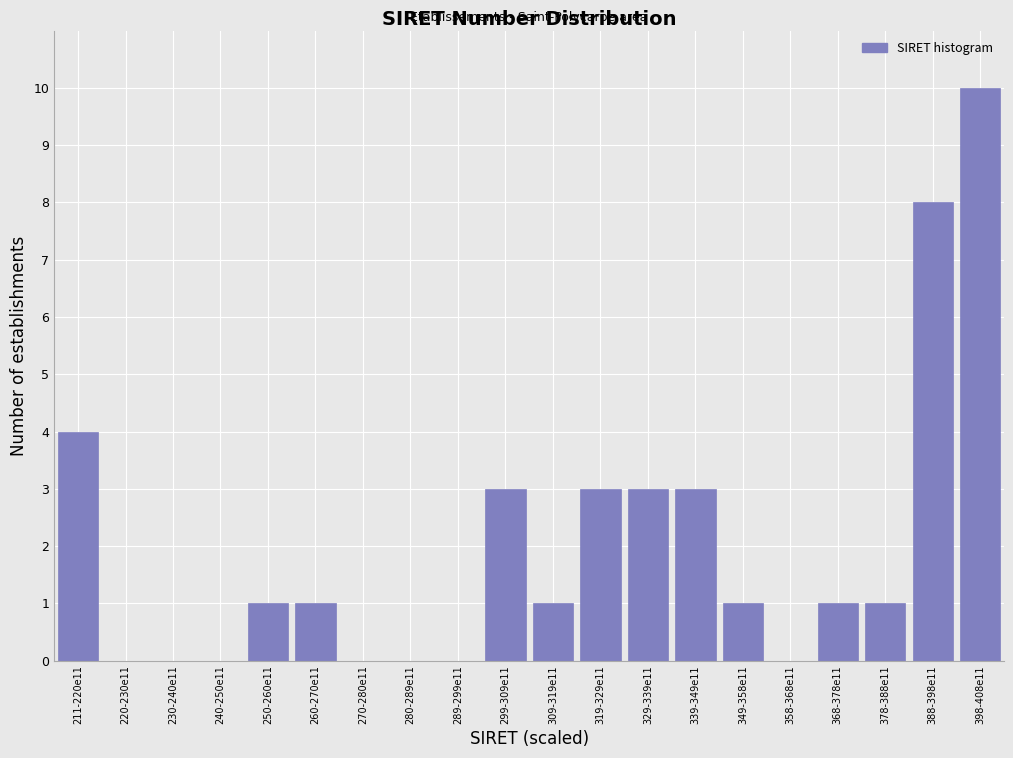

Reading left to right, extract all data points from this chart.

211-220e11=4	220-230e11=0	230-240e11=0	240-250e11=0	250-260e11=1	260-270e11=1	270-280e11=0	280-289e11=0	289-299e11=0	299-309e11=3	309-319e11=1	319-329e11=3	329-339e11=3	339-349e11=3	349-358e11=1	358-368e11=0	368-378e11=1	378-388e11=1	388-398e11=8	398-408e11=10